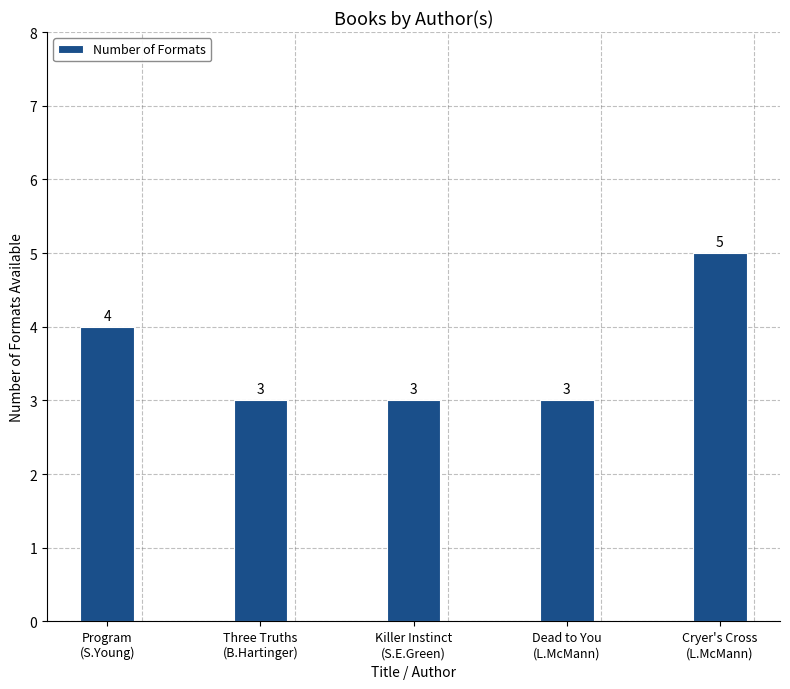

Does the chart contain stacked bars?

No